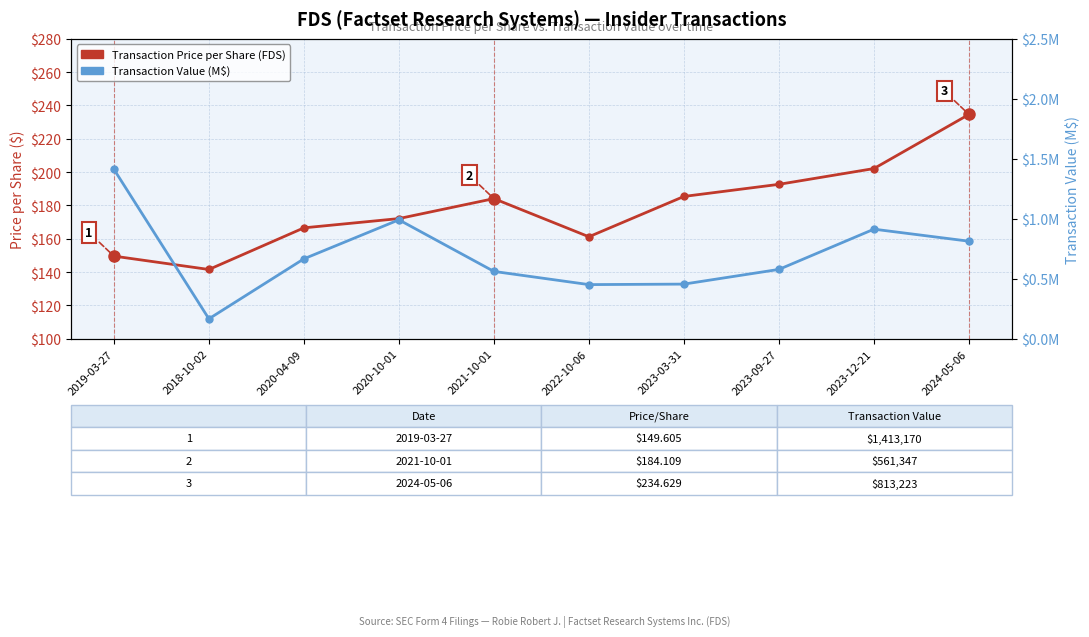

At which label is Transaction Price per Share (FDS) closest to 188?

2023-03-31